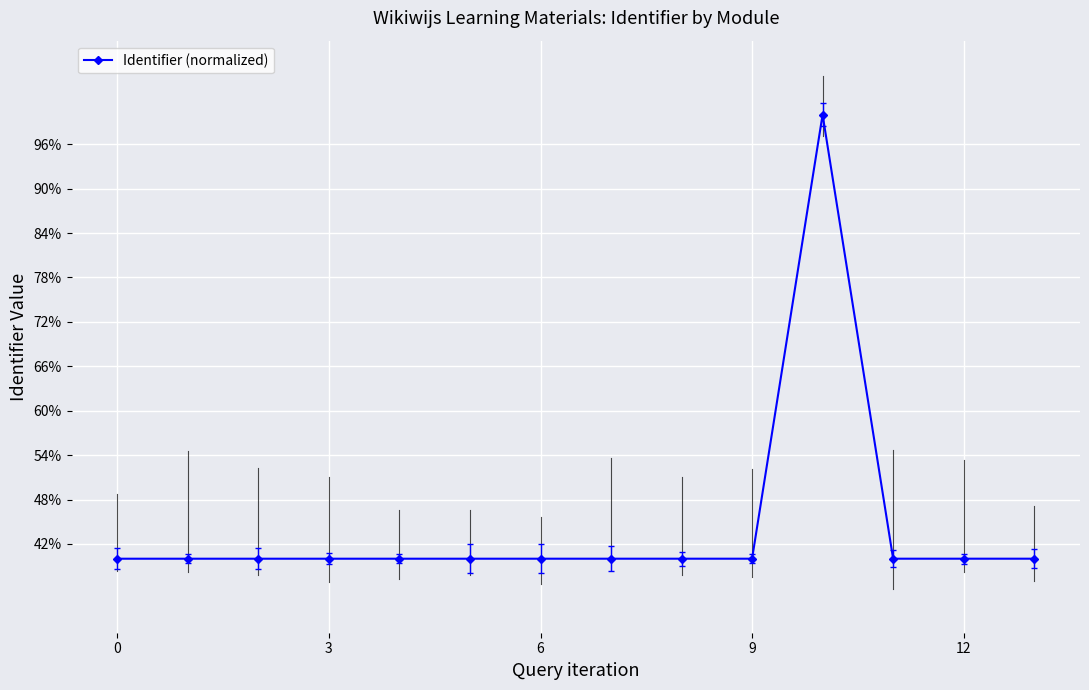

What is the average value?

44.3